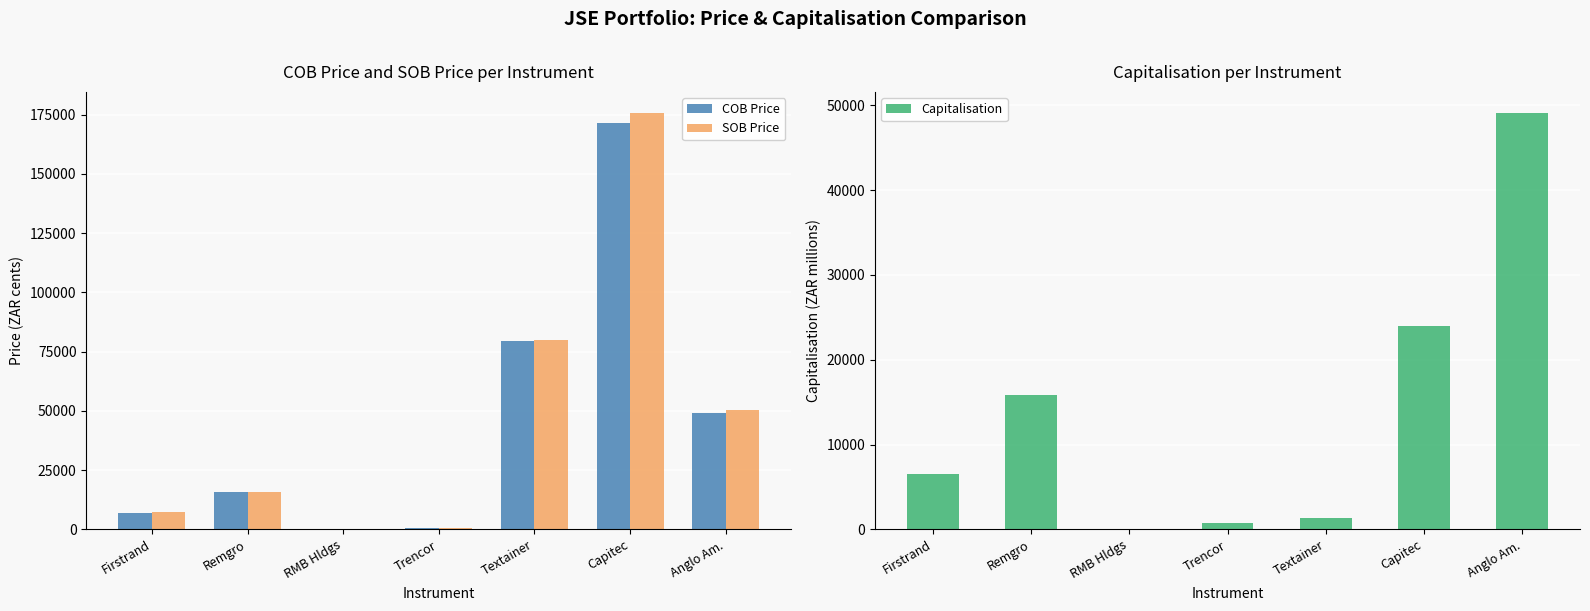

What is the value of the COB Price bar at the 4th from the left?

698.0